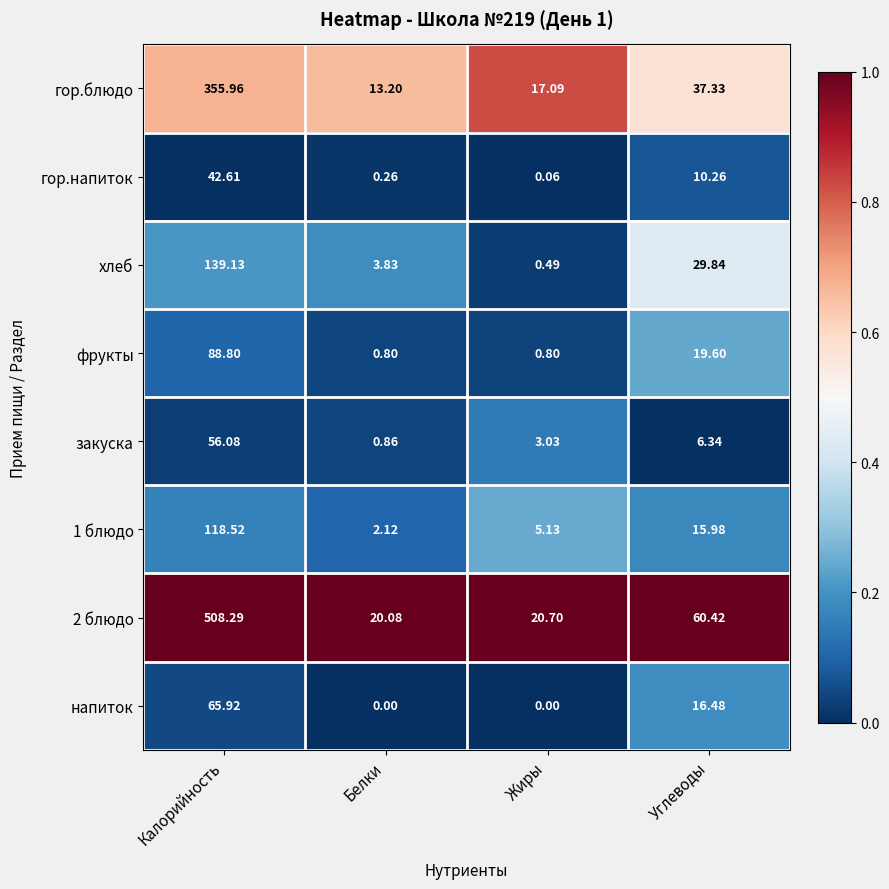

Between Белки and Жиры, which series saw the biggest shift?

гор.блюдо